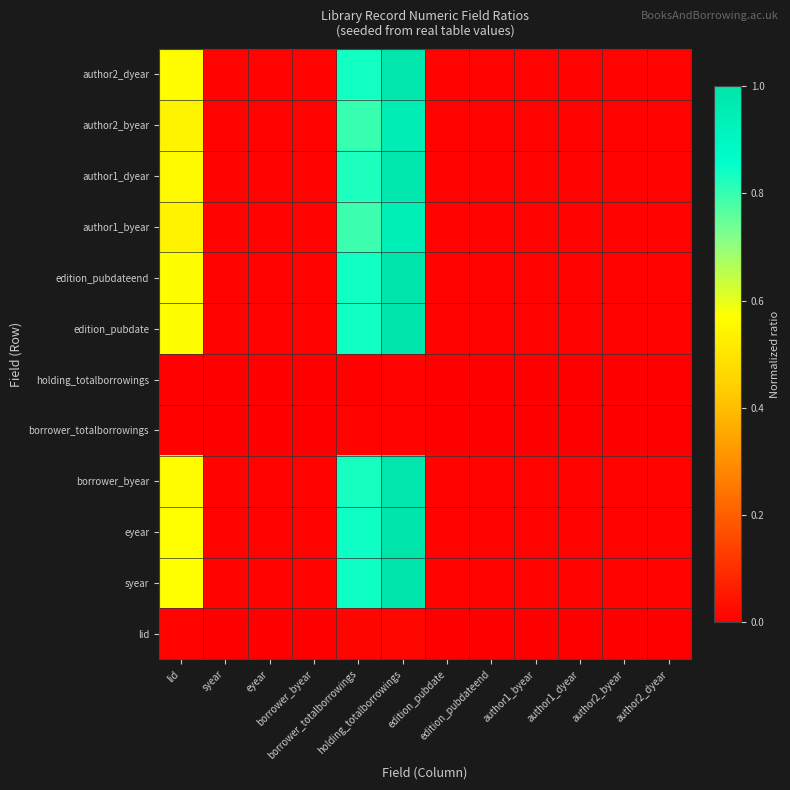

Rank the series by their maximum value, from highest to lowest.

syear, eyear, edition_pubdateend, edition_pubdate, author2_dyear, borrower_byear, author1_dyear, author2_byear, author1_byear, lid, borrower_totalborrowings, holding_totalborrowings